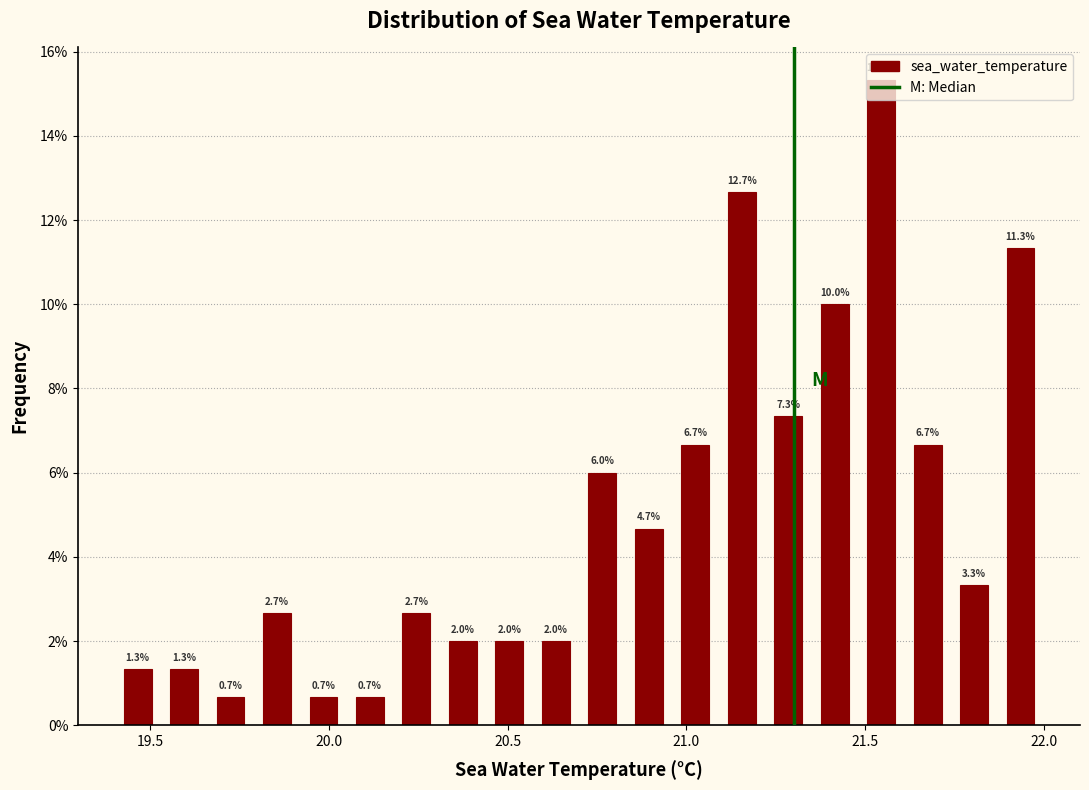

Around what value on the x-axis is the tallest bar? Give the approximate position of its centre, as read against the axis.

21.55